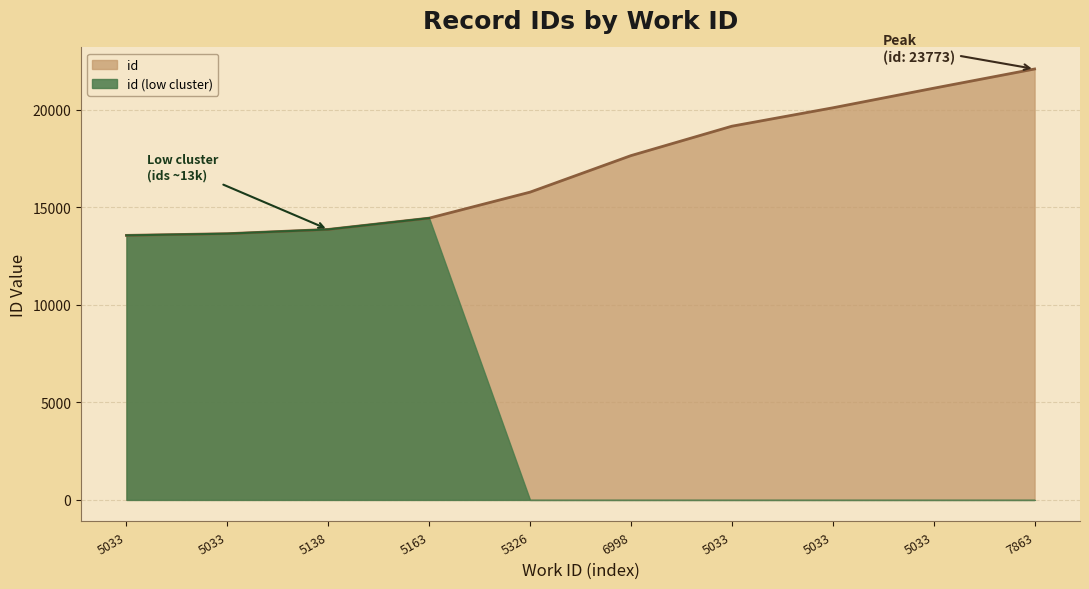

Which category has the lowest value across all series?

5033